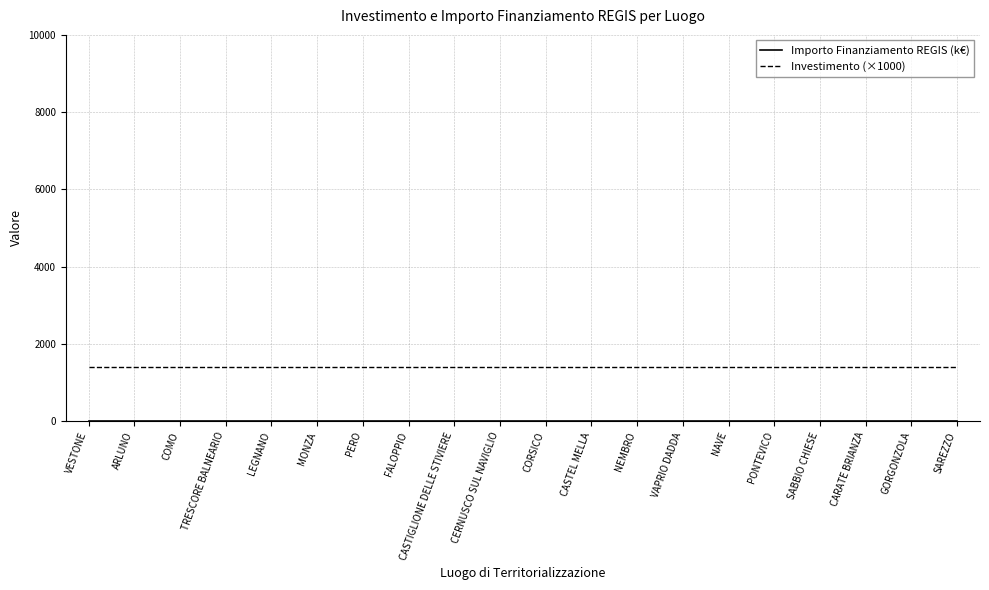

Which series has the largest total across all categories?

Investimento (×1000)